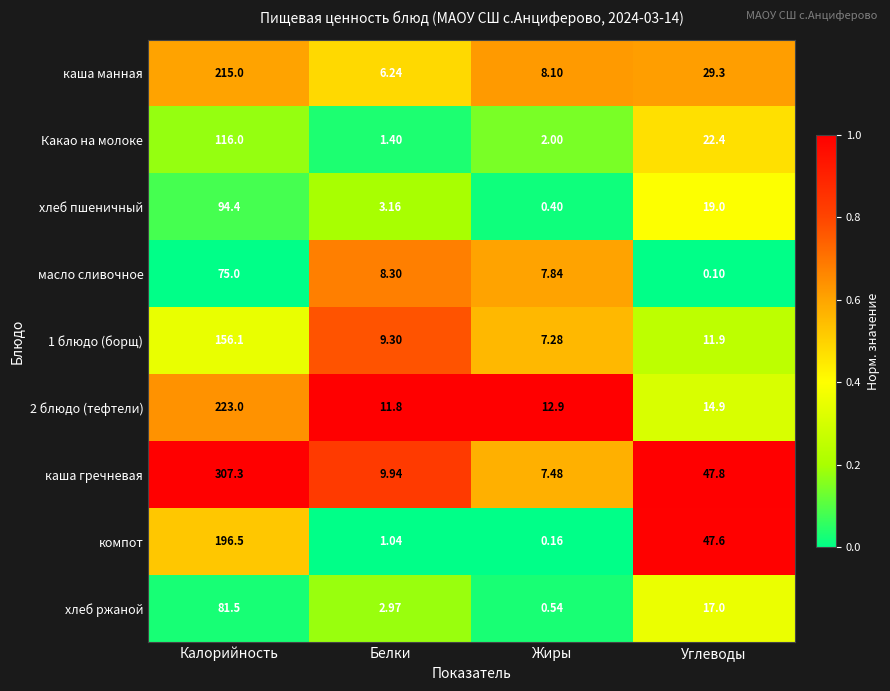

Which category has the highest value across all series?

Калорийность